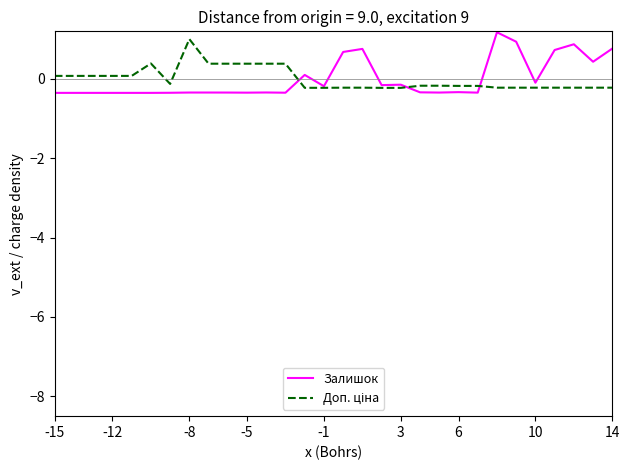

What is the maximum value shown in the chart?

1.2